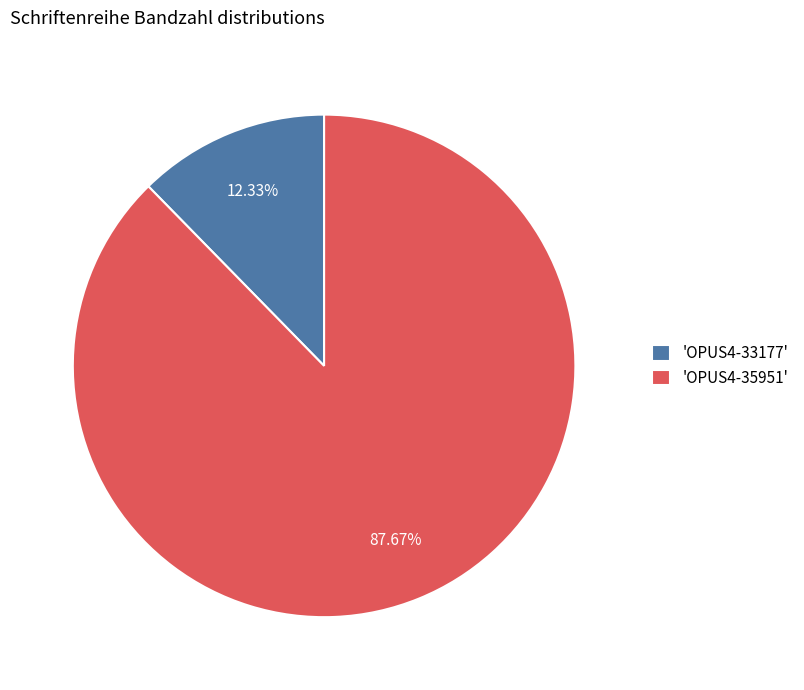

How many slices are in this pie chart?

2